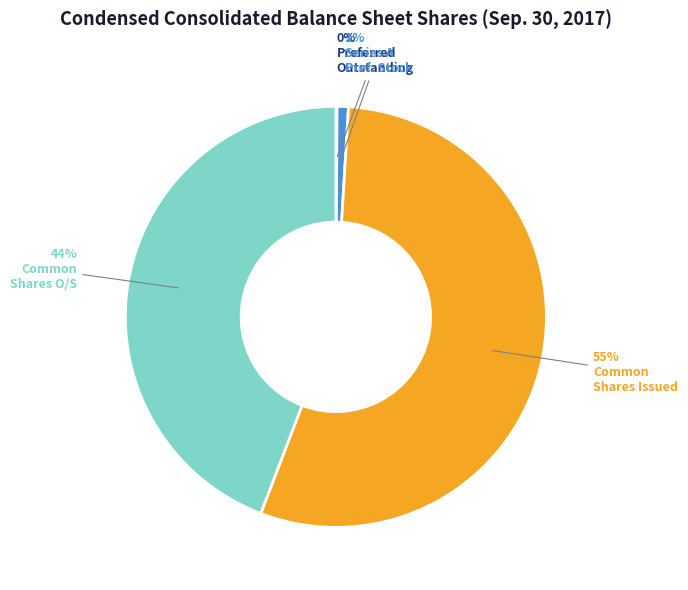

Is there any slice that represents more than half of the pie?

Yes